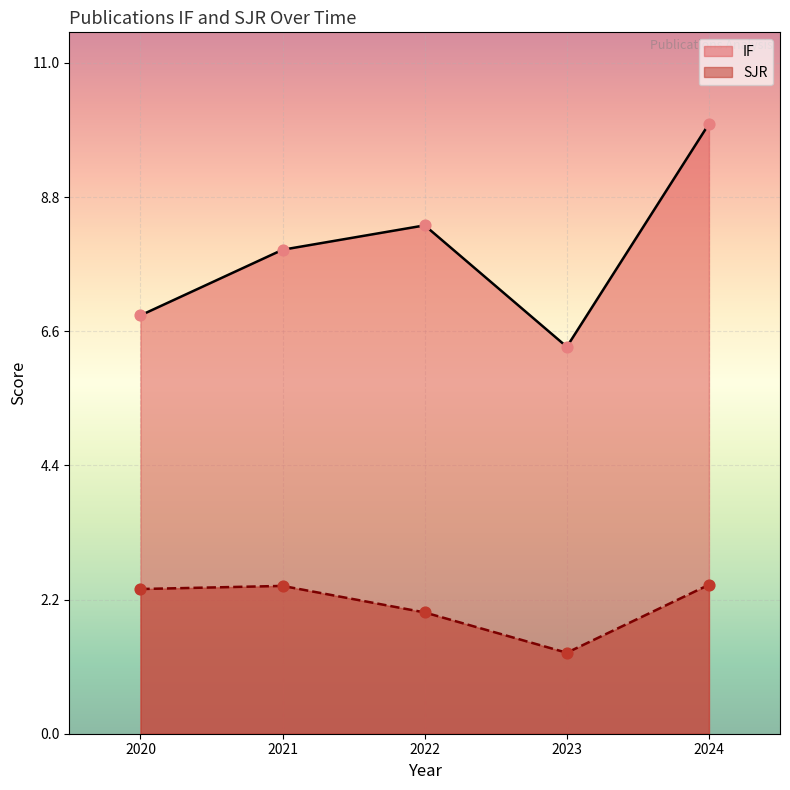

What are all the series names shown in the legend?

IF, SJR